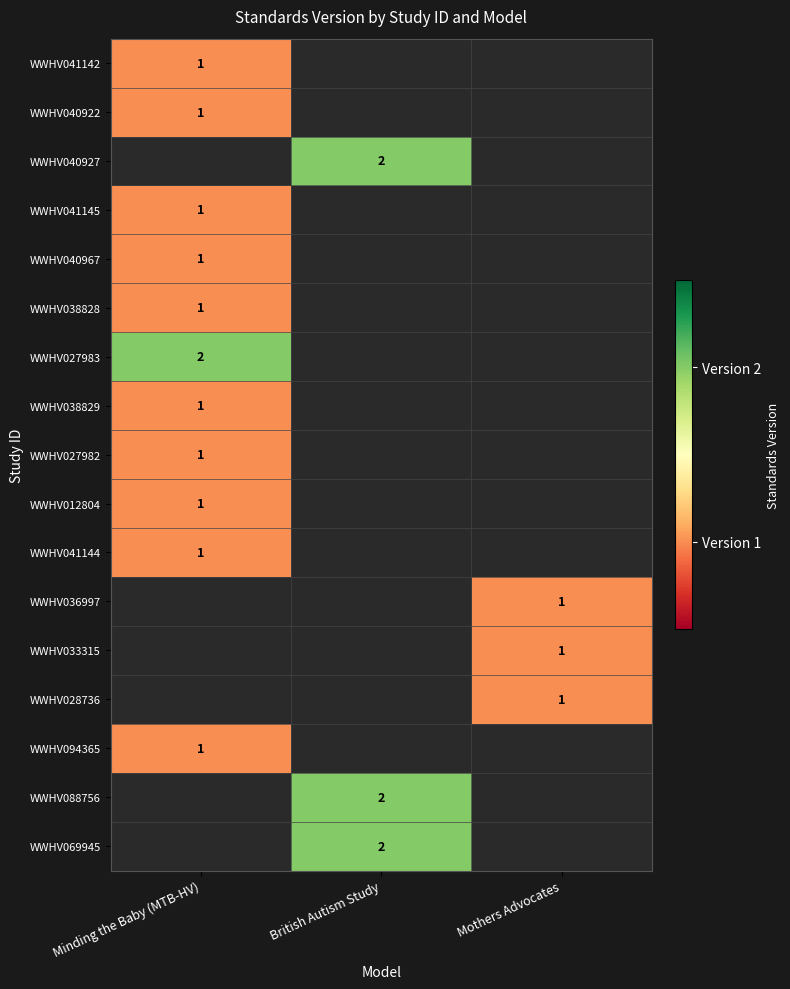

Is it true that WWHV040927 equals 2 at British Autism Study?

True